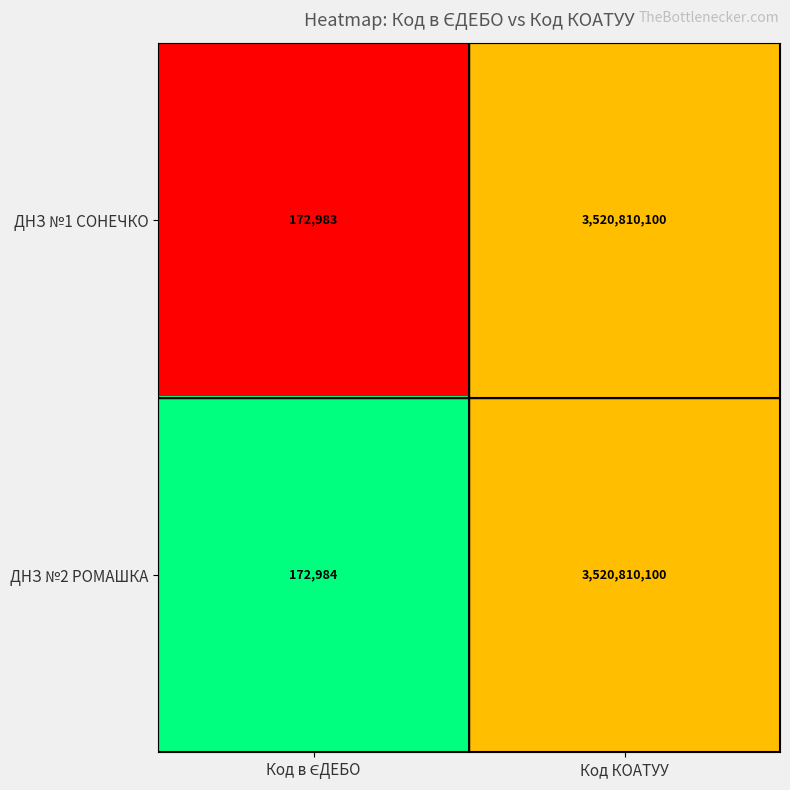

Which series has the widest spread of values?

ДНЗ №1 СОНЕЧКО